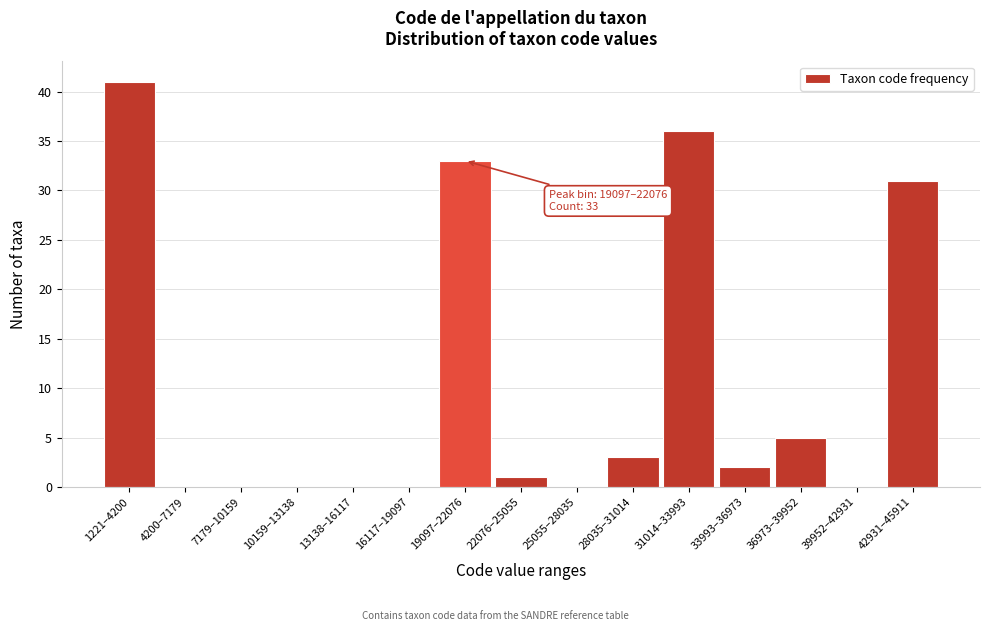

Reading left to right, list all the values displayed in this chart.

1221–4200=41	4200–7179=0	7179–10159=0	10159–13138=0	13138–16117=0	16117–19097=0	19097–22076=33	22076–25055=1	25055–28035=0	28035–31014=3	31014–33993=36	33993–36973=2	36973–39952=5	39952–42931=0	42931–45911=31